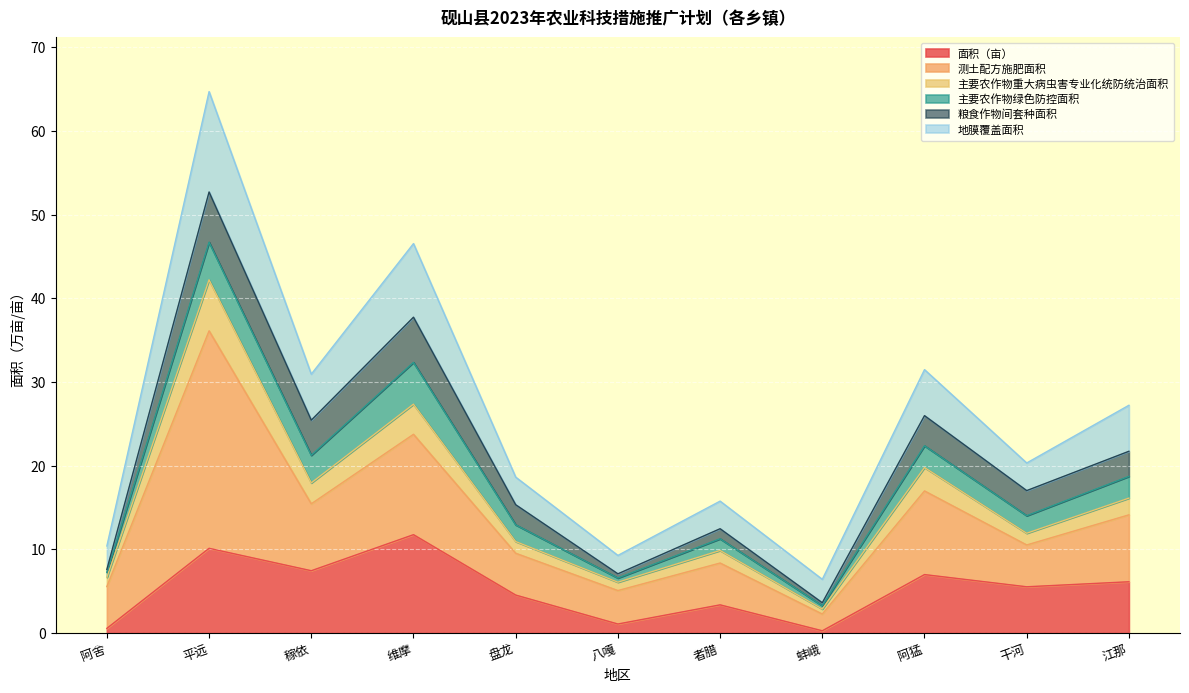

True or false: 面积（亩） and 主要农作物重大病虫害专业化统防统治面积 cross at least once.

False